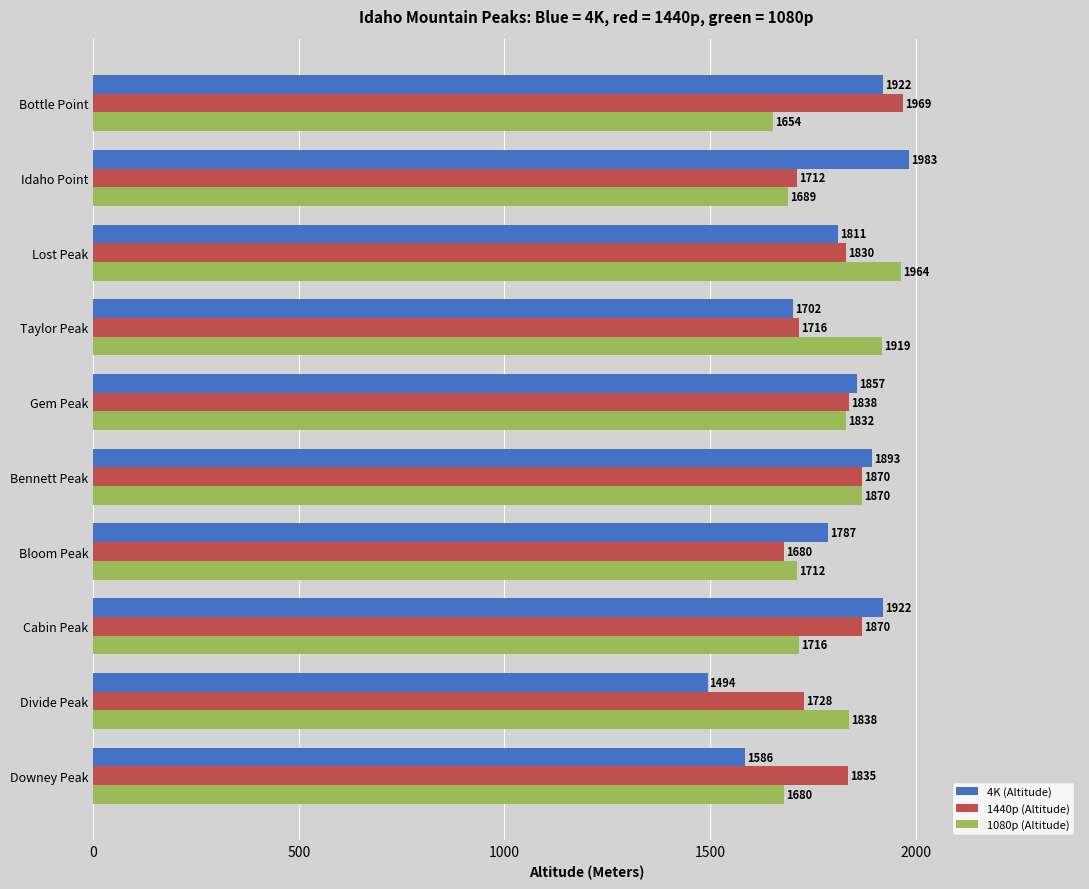

At how many categories does at least one series exceed 1712?

10